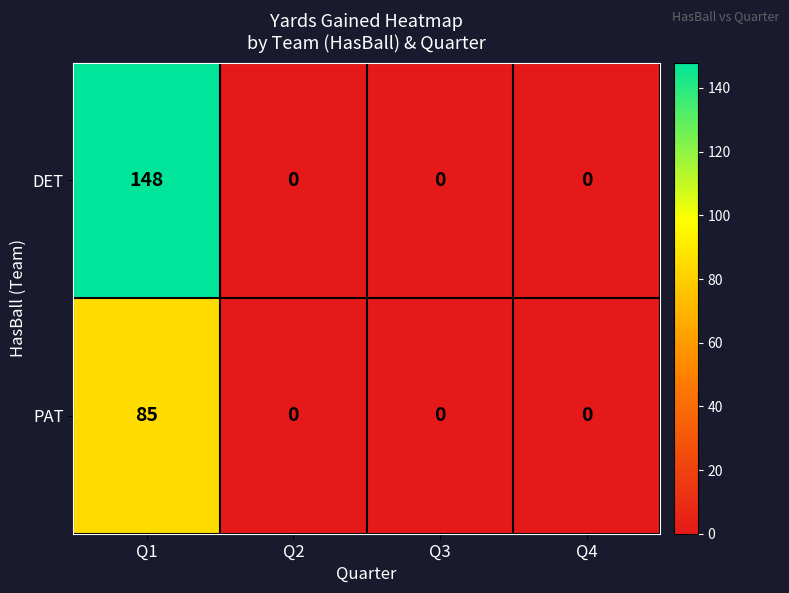

Rank the series by their maximum value, from lowest to highest.

PAT, DET